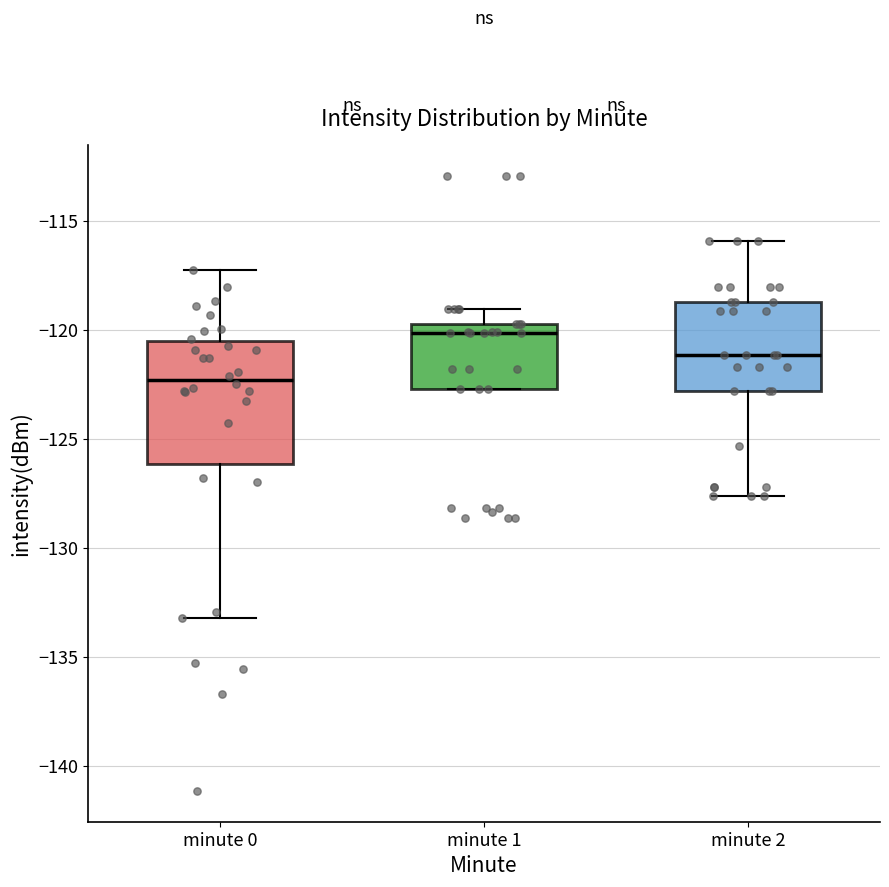

Reading left to right, read every box against the y-axis: the position of its median line, the range the box covers, and the ends of its whiskers. The values are not printed on the chart, so give them approximately, as read against the axis.

minute 0: median -122.5, box -126.0 to -120.5, whiskers -133.0 to -117.5
minute 1: median -120.0, box -122.5 to -119.5, whiskers -122.5 to -119.0
minute 2: median -121.0, box -123.0 to -118.5, whiskers -127.5 to -116.0